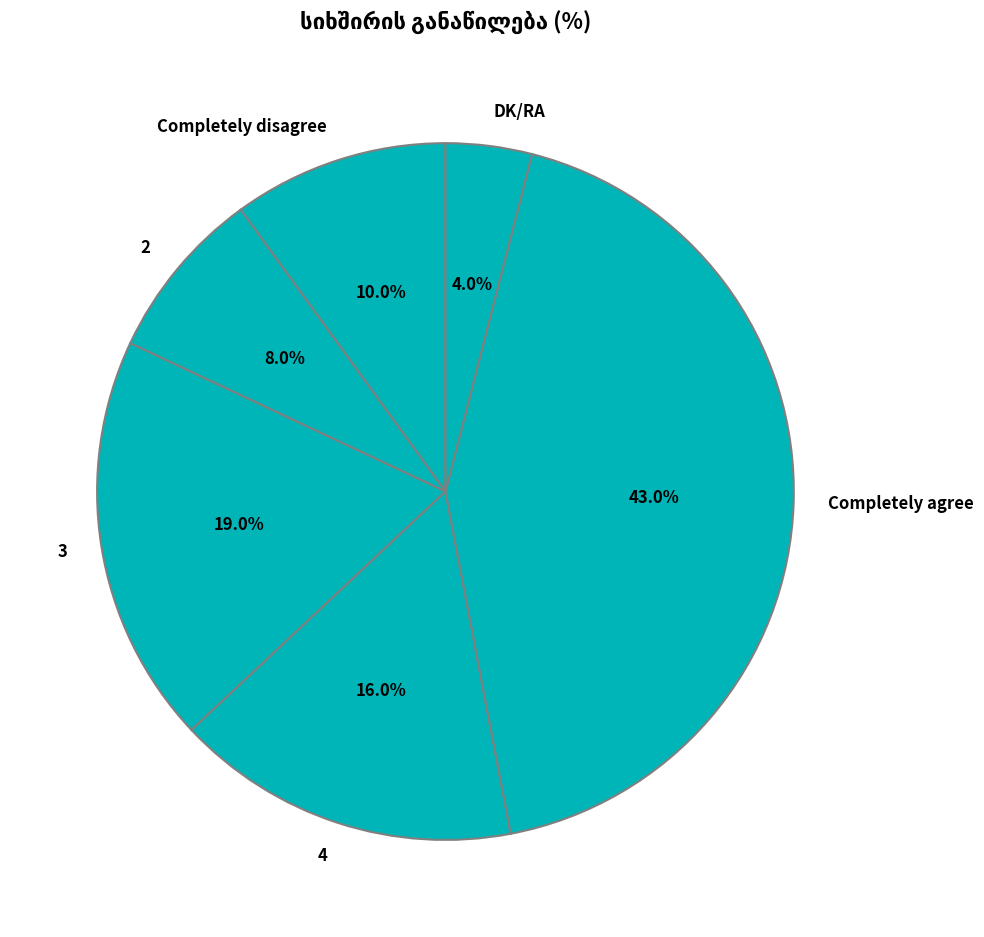

Is it true that DK/RA is 4% of the pie?

True